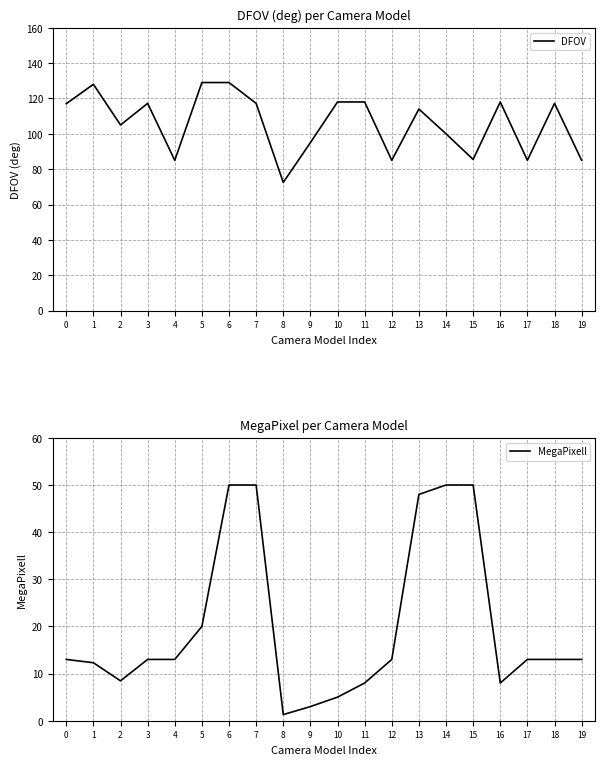

What is the smallest value displayed?

1.3